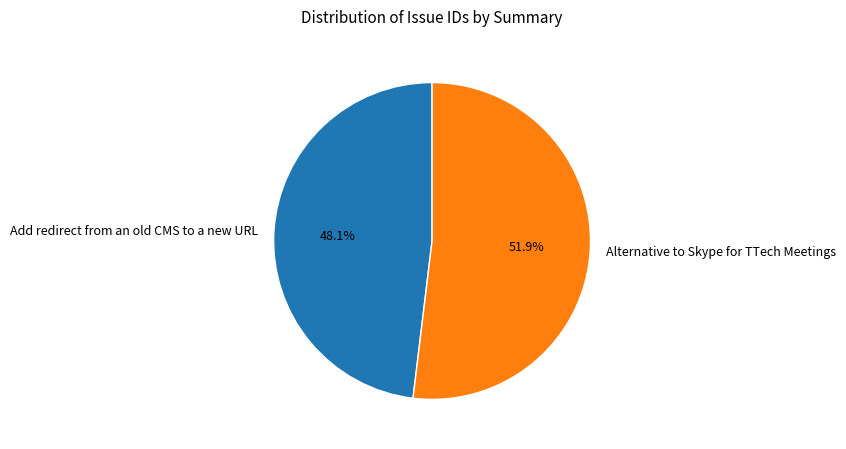

Rank the categories by value from lowest to highest.

Add redirect from an old CMS to a new URL, Alternative to Skype for TTech Meetings